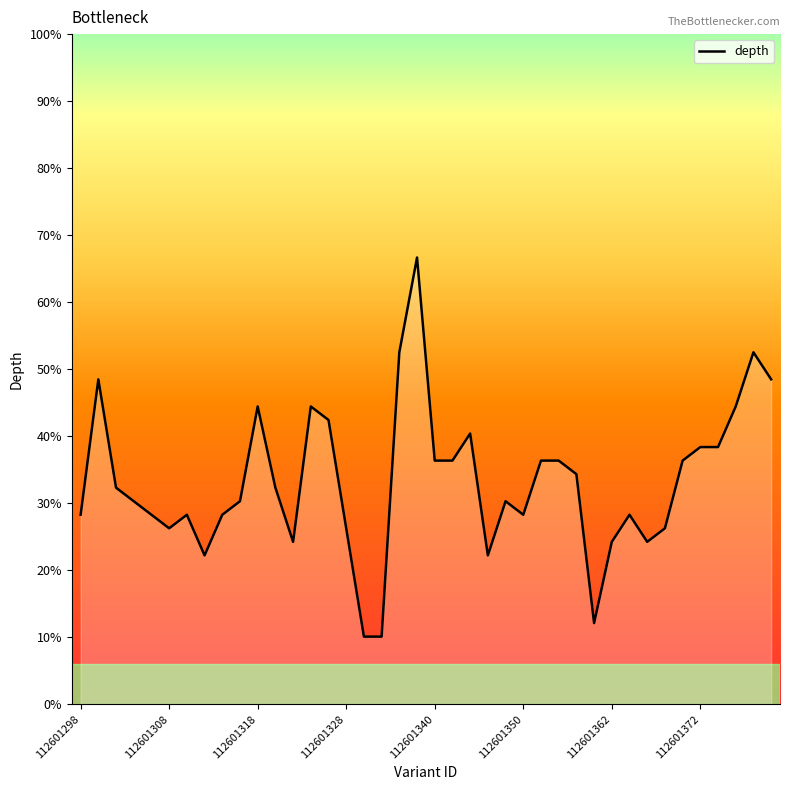

Does the chart have visible grid lines?

No